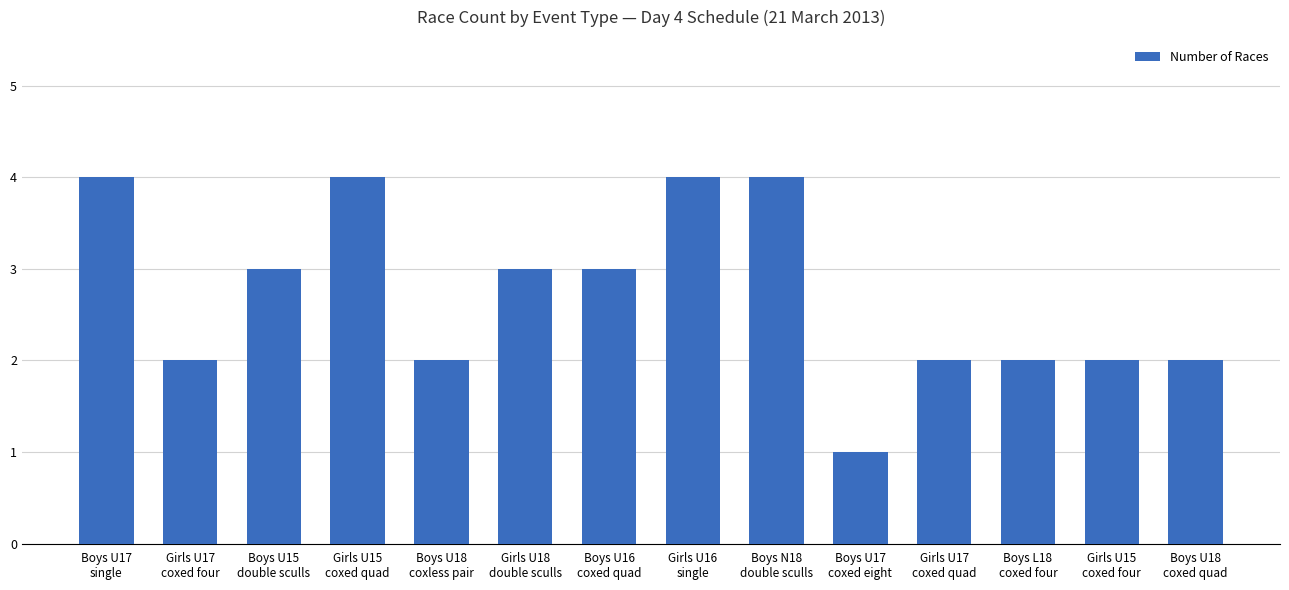

The chart shows a value of 1 at Girls U15
coxed quad. True or false?

False